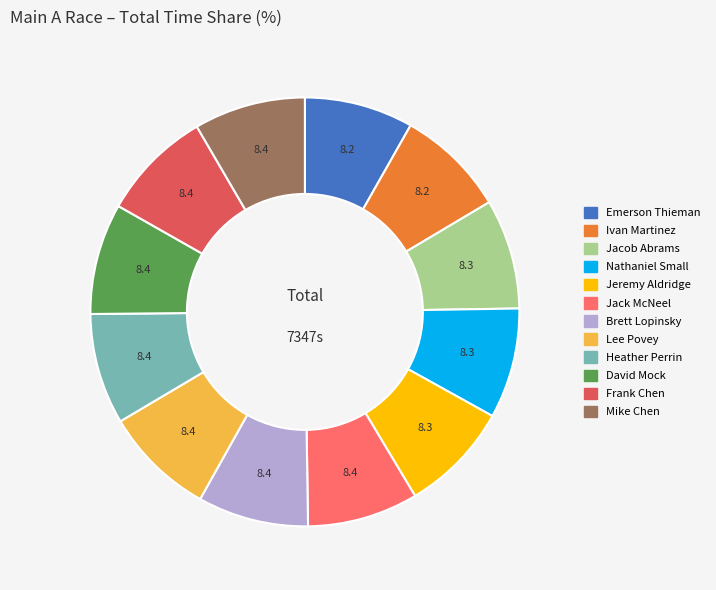

Does Jeremy Aldridge represent more than half of the total?

No